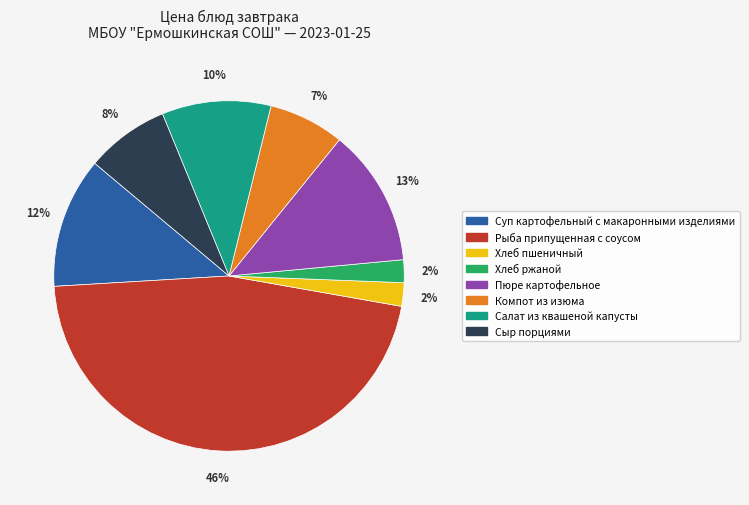

True or false: Компот из изюма accounts for 14% of the total.

False